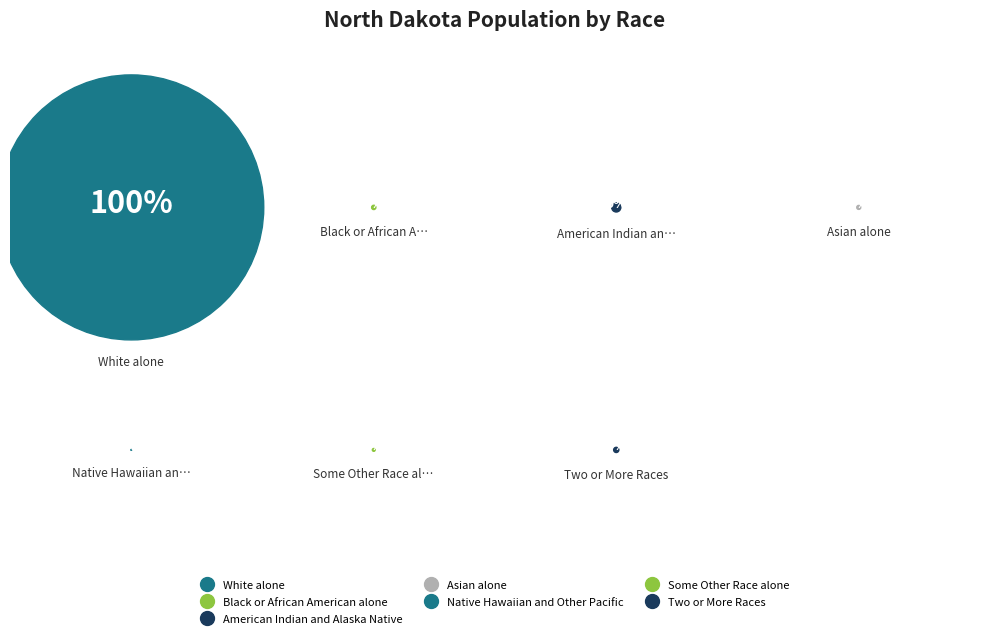

Do Asian alone and White alone together represent more than half of the pie?

Yes